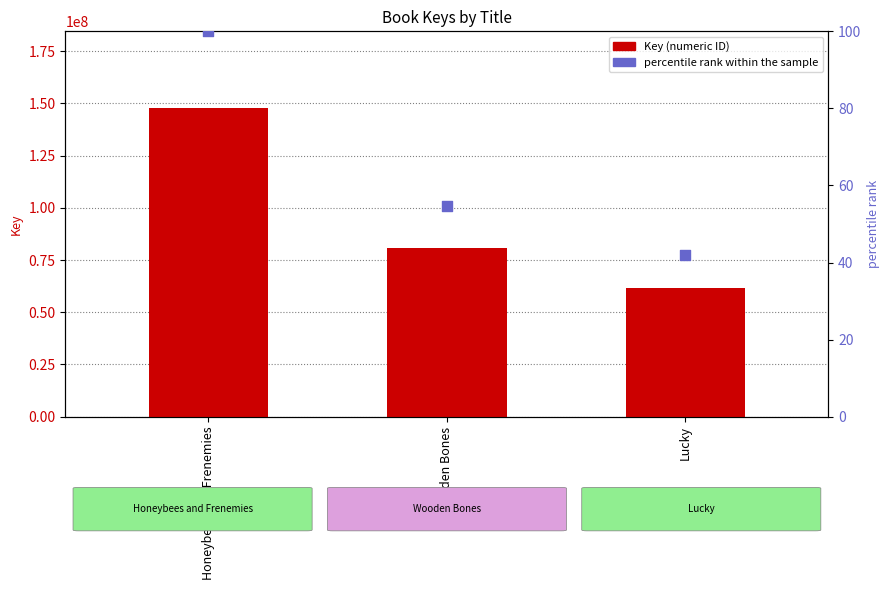

What are all the series names shown in the legend?

Key, percentile rank within the sample